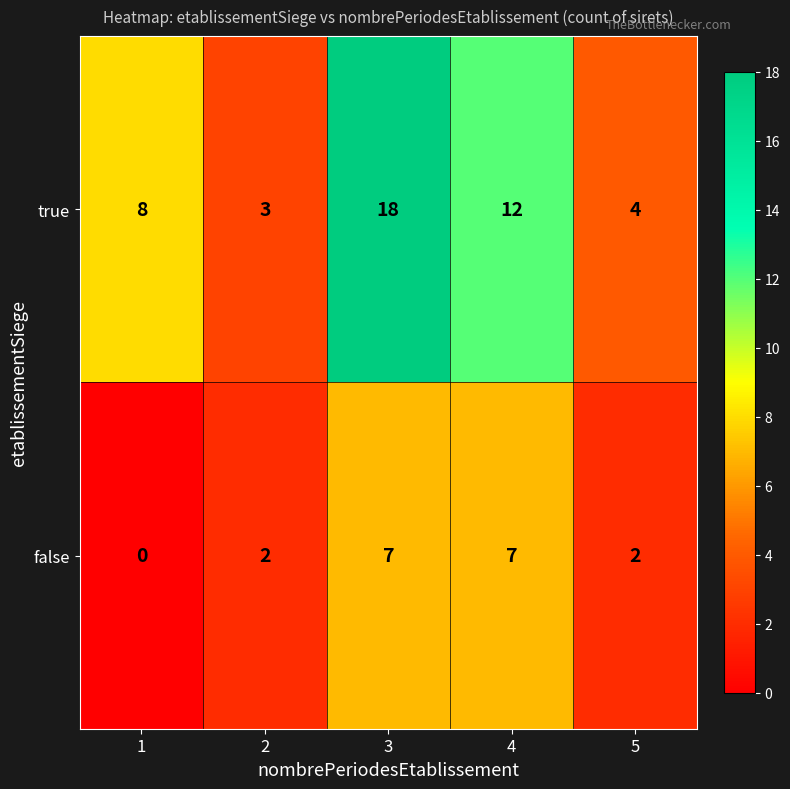

List the series in order of their peak value, lowest first.

false, true